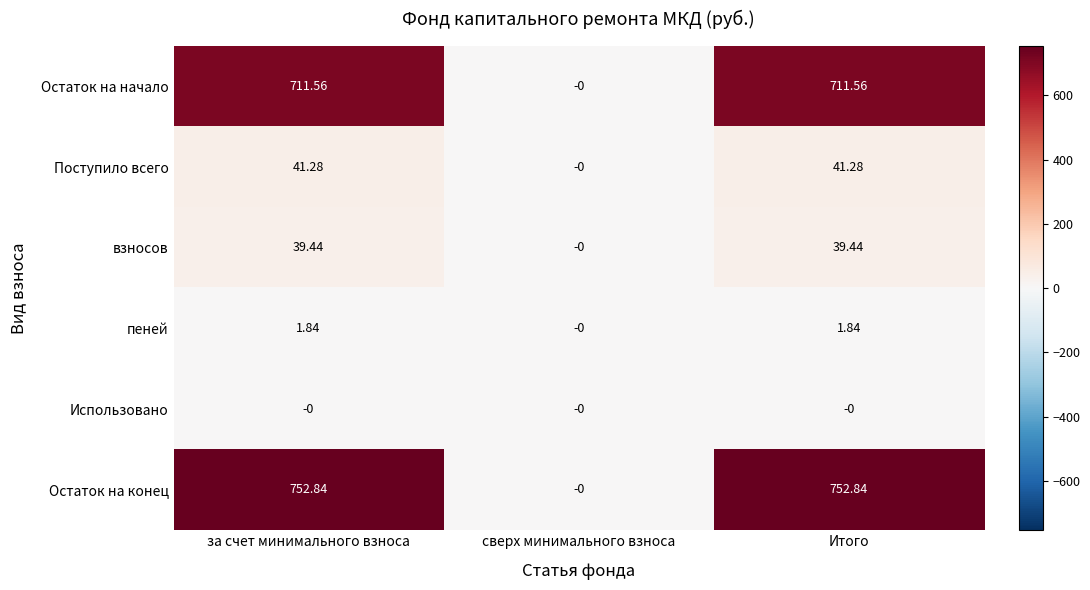

Rank the series by their maximum value, from highest to lowest.

Остаток на конец, Остаток на начало, Поступило всего, взносов, пеней, Использовано